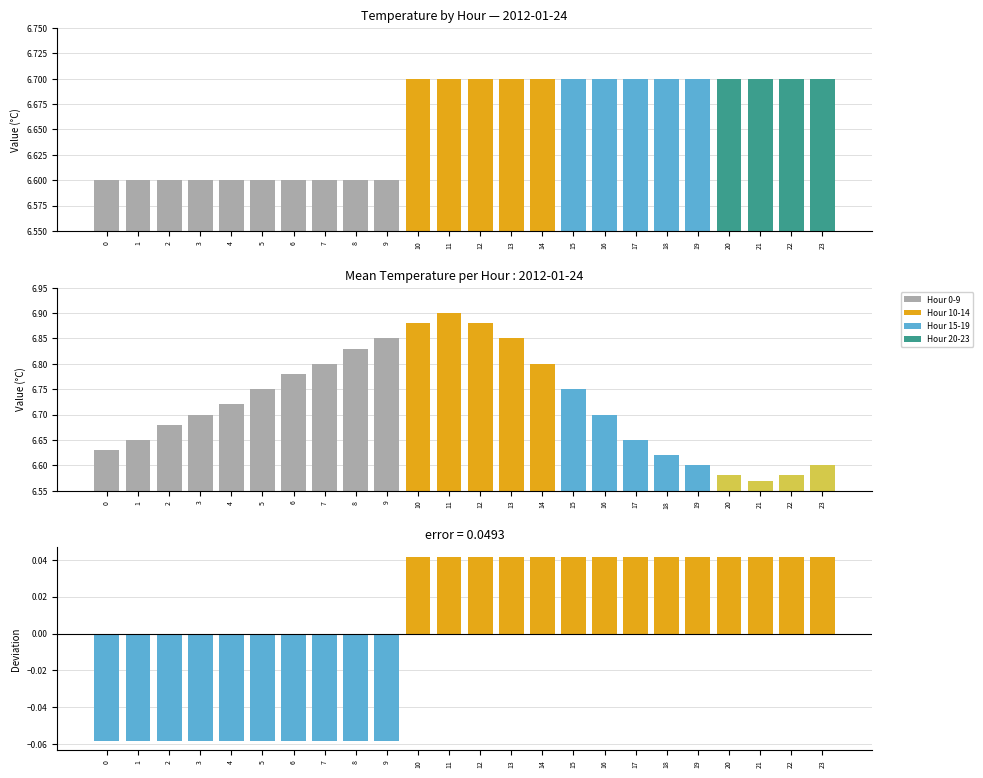

Read the Deviation from mean value at 2.

-0.1